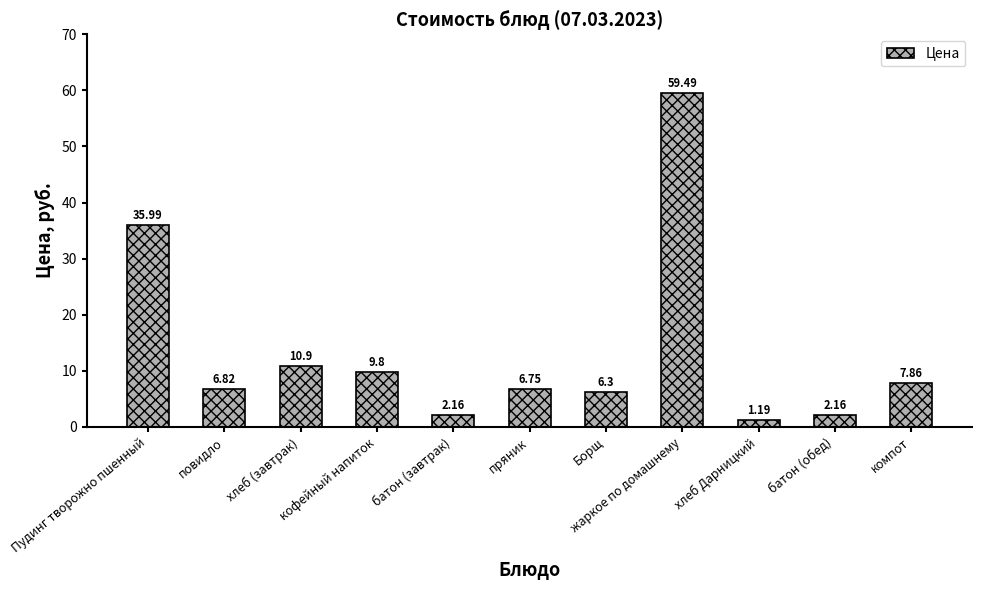

True or false: the data shows 2.0 at пряник.

False